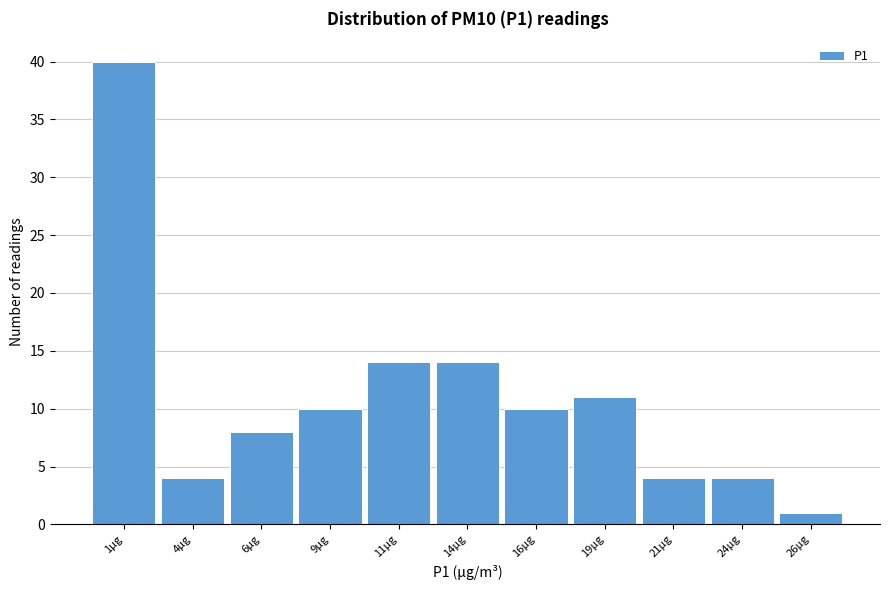

Reading left to right, transcribe this chart: for each bar, give the range it covers on the x-axis and its height. The values are not printed on the chart, so give them approximately, as read against the axis.

0.0 to 2.5: 40
2.5 to 5.0: 4
5.0 to 7.5: 8
7.5 to 10.0: 10
10.0 to 12.5: 14
12.5 to 15.0: 14
15.0 to 17.5: 10
17.5 to 20.0: 11
20.0 to 22.5: 4
22.5 to 25.0: 4
25.0 to 27.5: 1